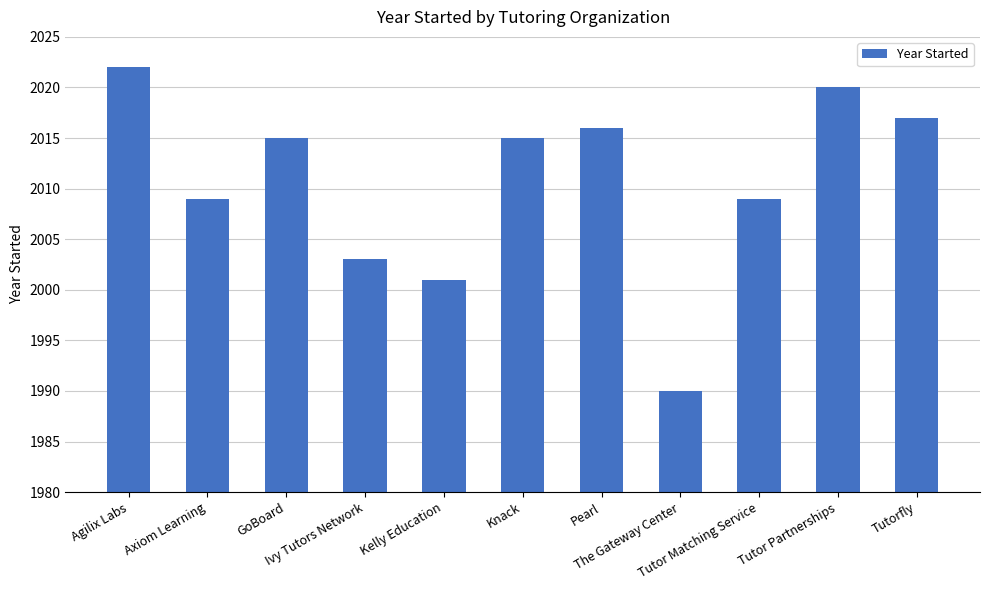

What is the maximum value shown in the chart?

2022